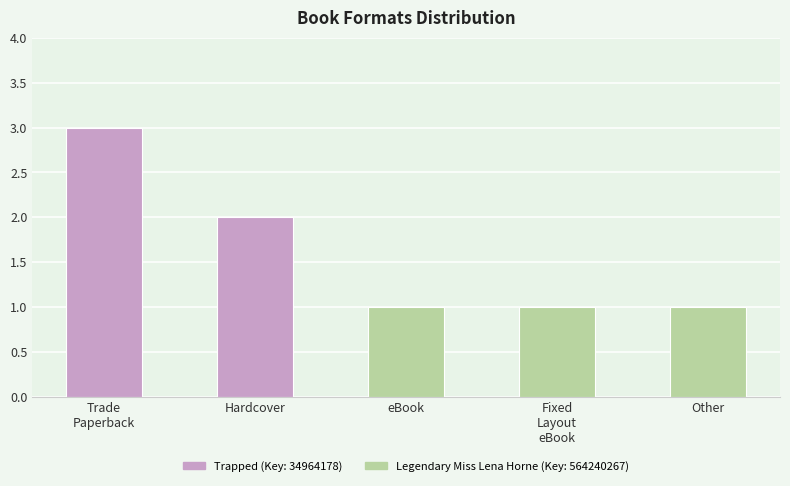

True or false: the data shows 2 at eBook.

False